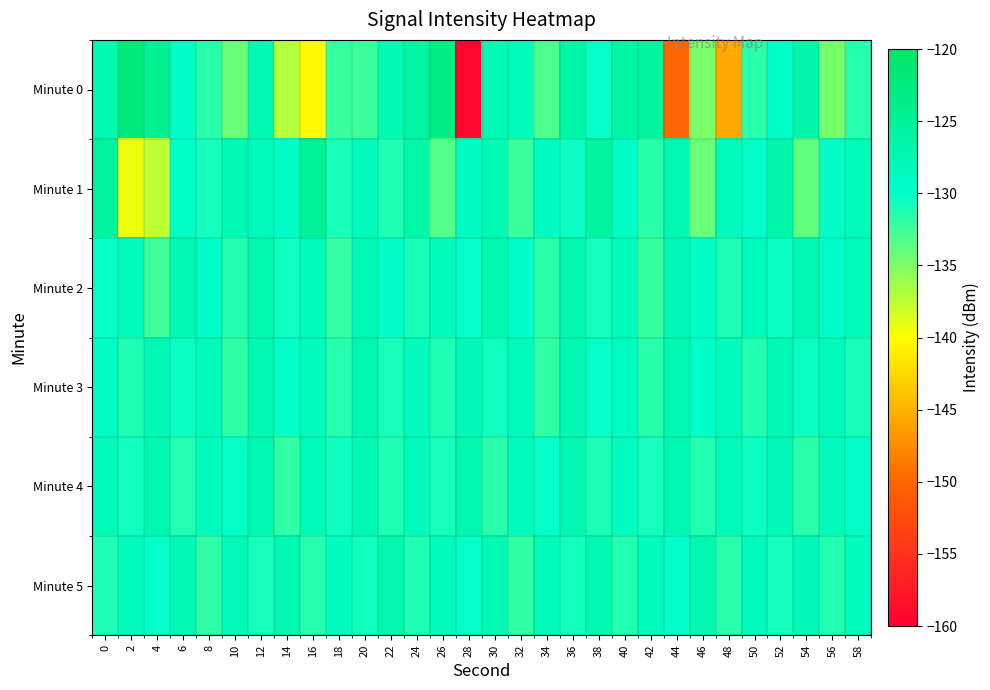

How many distinct data groups are displayed?

6